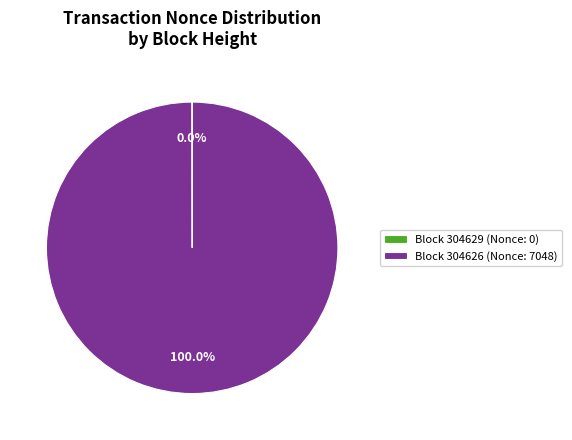

Which slice represents more than half of the pie?

Block 304626 (Nonce: 7048)